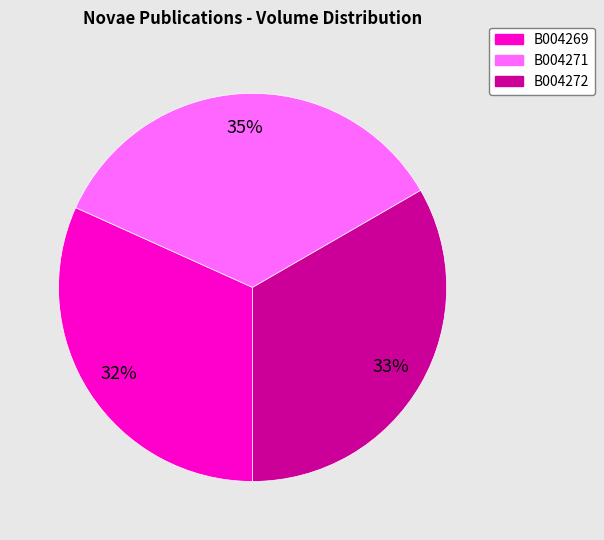

What is the largest slice in the pie chart?

B004271